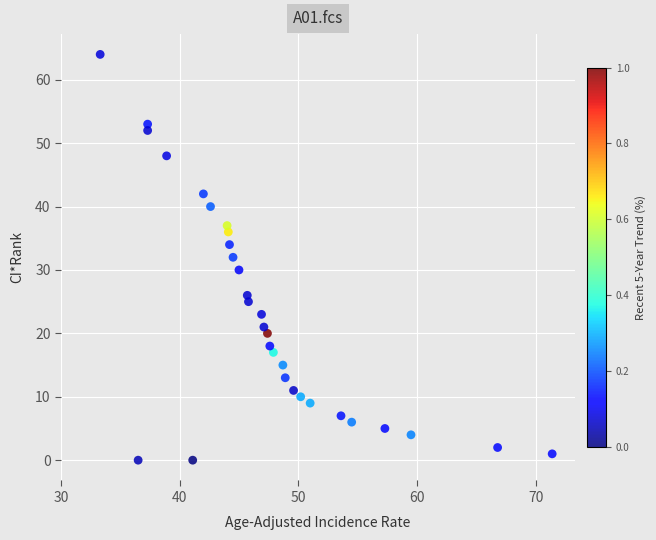

What is the range of Y values (max minus min)?

64